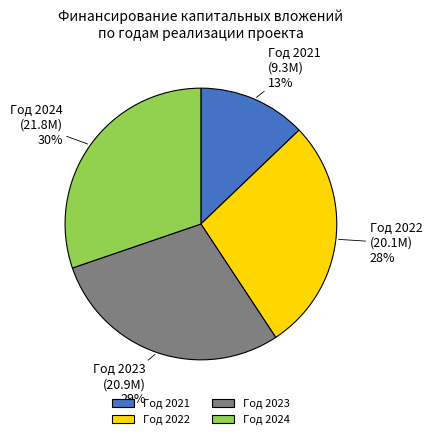

True or false: Год 2022 accounts for 42% of the total.

False